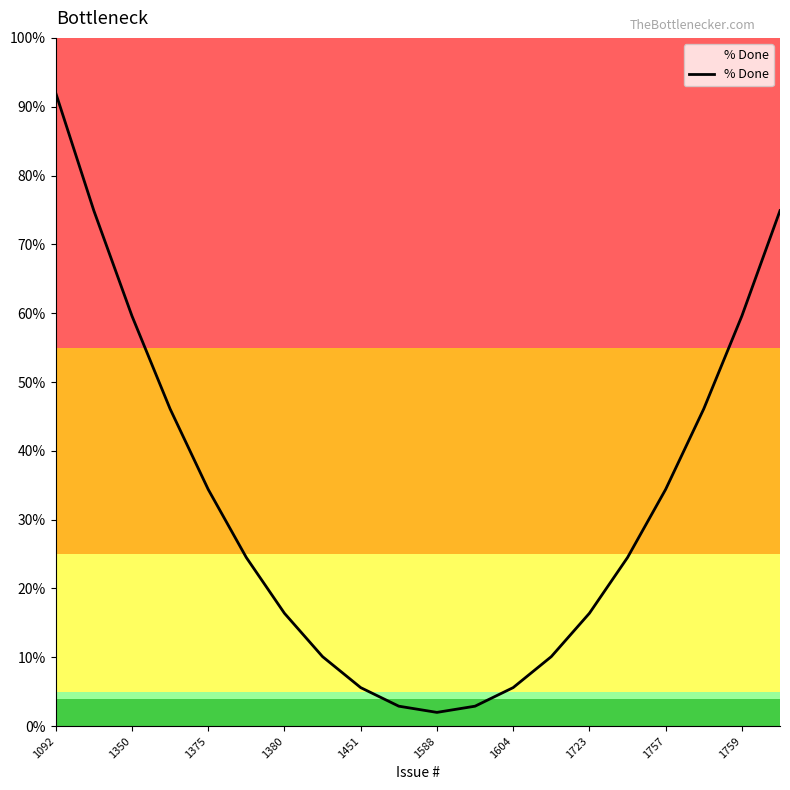

What is the minimum value shown in the chart?

2.0